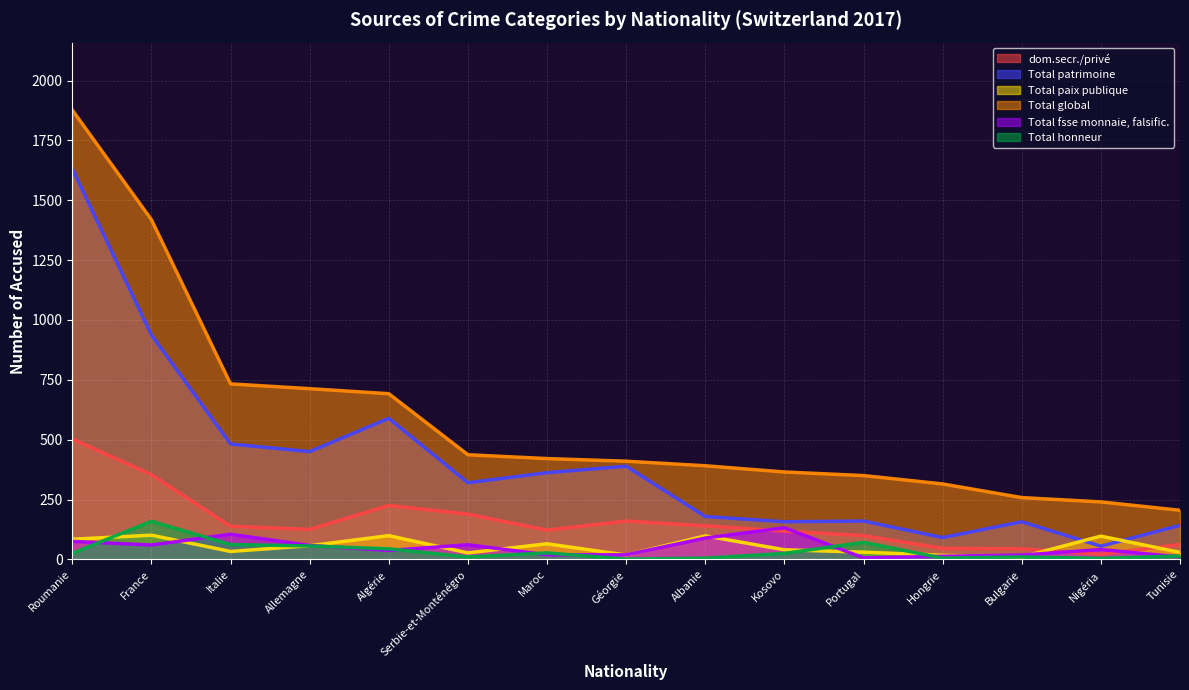

How many interior local valleys does the Total fsse monnaie, falsific. series have?

3